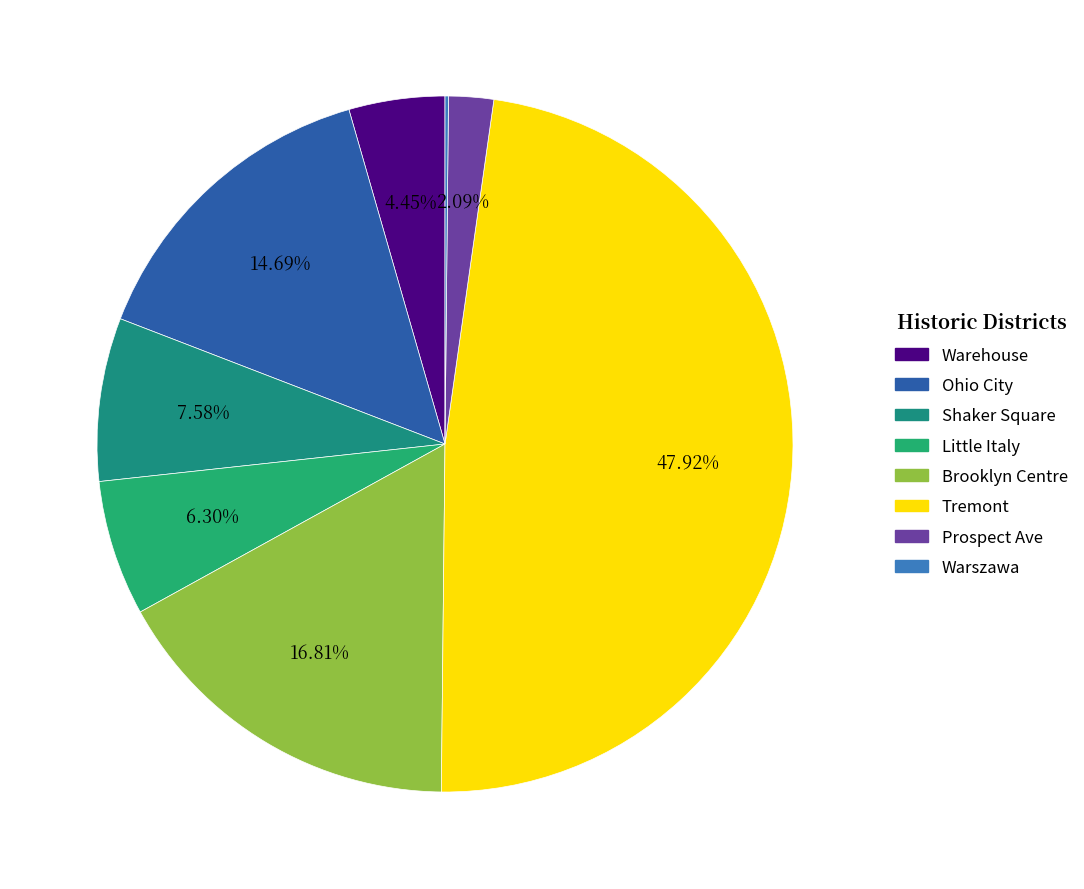

Which has a higher value, Little Italy or Tremont?

Tremont